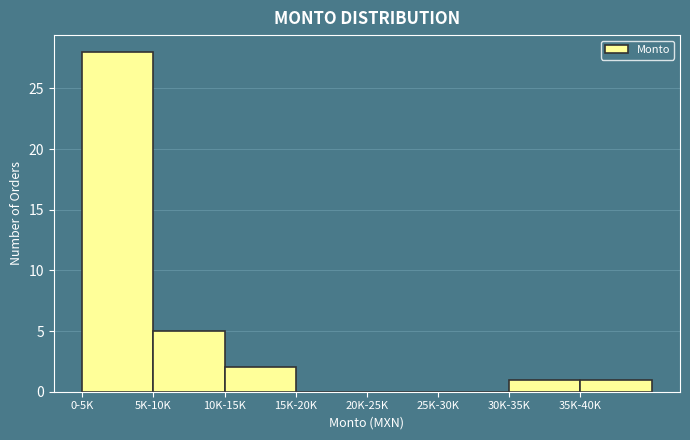

Reading left to right, list all the values displayed in this chart.

0-5K=28	5K-10K=5	10K-15K=2	15K-20K=0	20K-25K=0	25K-30K=0	30K-35K=1	35K-40K=1